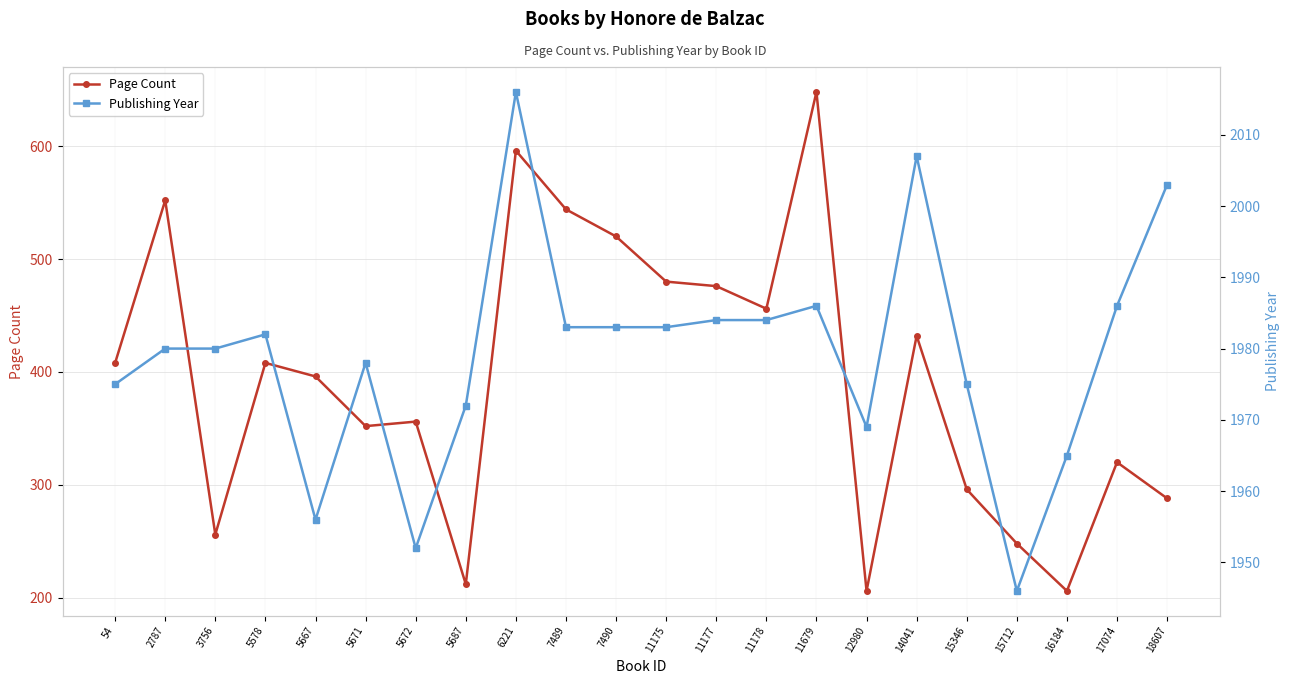

What is the difference between the Page Count values at 15346 and 7490?

224